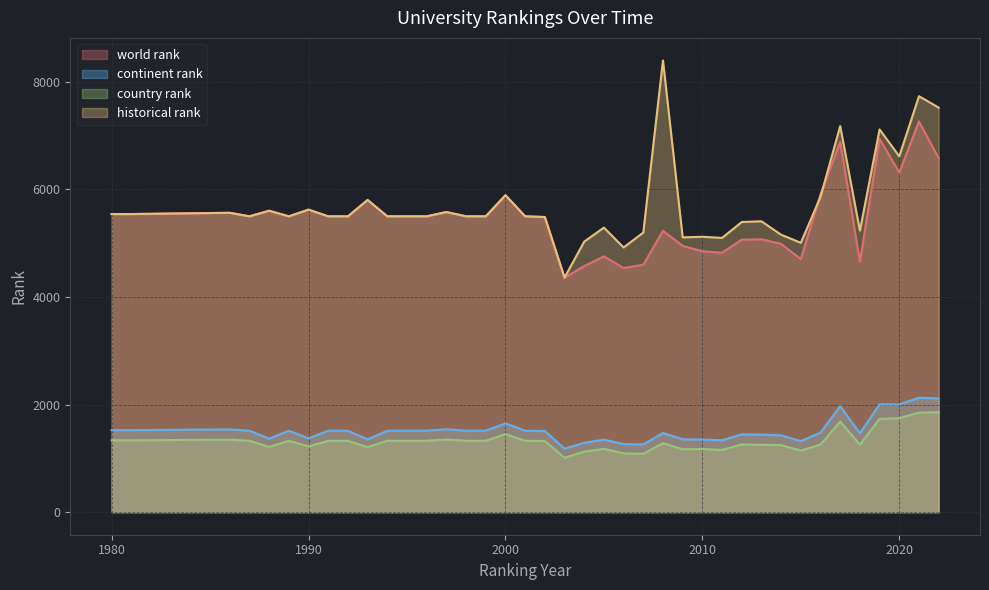

Reading left to right, what are all the values shown in this chart?

world rank: 5539	5539	5558	5562	5497	5601	5497	5621	5497	5497	5801	5497	5497	5497	5577	5497	5497	5889	5497	5484	4358	4572	4753	4536	4598	5228	4949	4848	4821	5063	5071	4986	4703	5908	6883	4654	6937	6312	7260	6579
continent rank: 1524	1523	1535	1537	1513	1365	1513	1371	1513	1513	1351	1513	1513	1513	1541	1513	1513	1649	1513	1508	1180	1288	1348	1264	1258	1471	1353	1351	1336	1444	1440	1427	1320	1478	1969	1465	2003	2002	2125	2113
country rank: 1335	1334	1345	1347	1326	1212	1326	1222	1326	1326	1207	1326	1326	1326	1350	1326	1326	1450	1326	1322	1010	1124	1177	1092	1085	1282	1169	1173	1157	1258	1252	1245	1145	1256	1684	1254	1733	1747	1849	1858
historical rank: 5539	5539	5558	5562	5497	5601	5497	5621	5497	5497	5801	5497	5497	5497	5577	5497	5497	5889	5497	5484	4358	5027	5288	4918	5195	8393	5106	5117	5096	5391	5405	5155	5005	5858	7174	5231	7112	6612	7729	7517